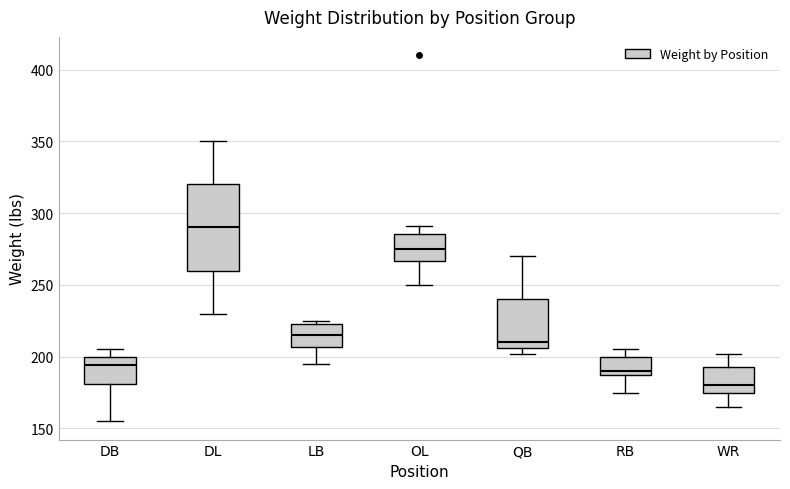

Which box's median line is the highest?

DL